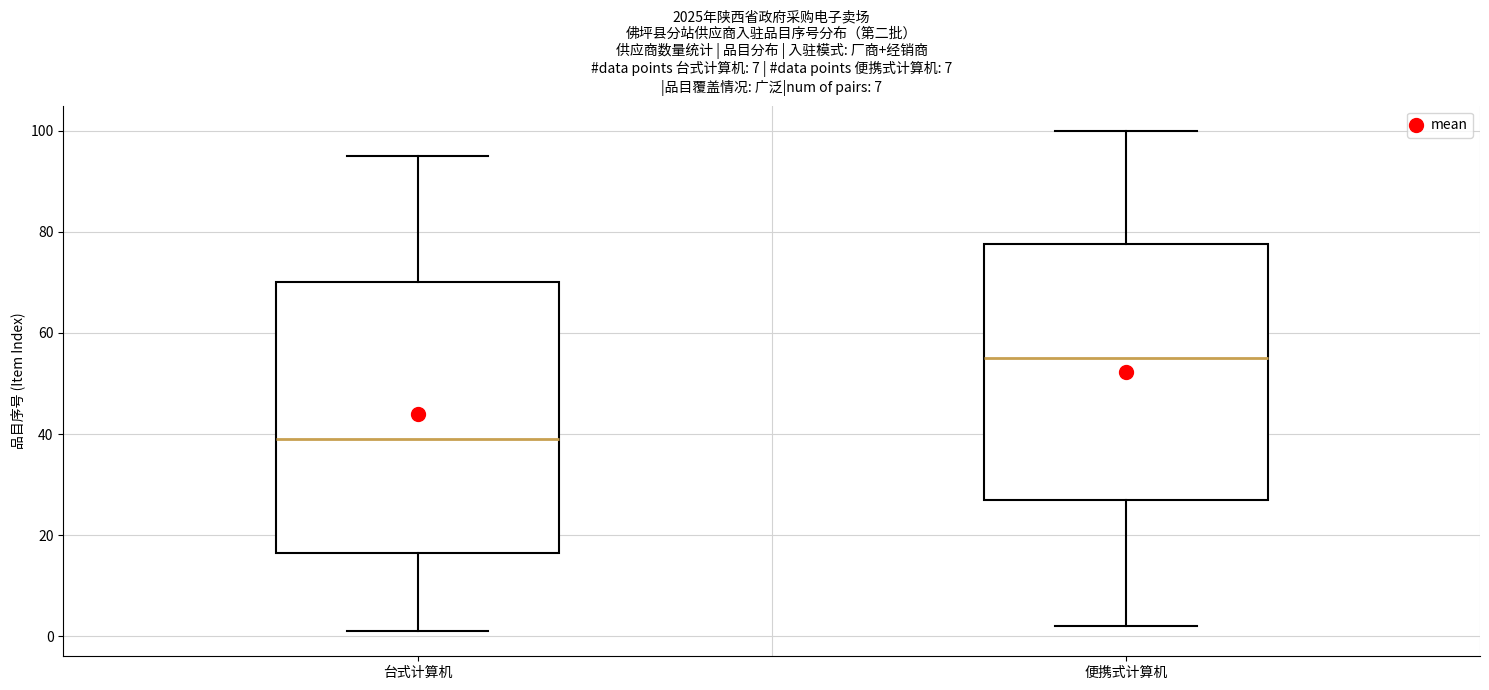

Reading left to right, read every box against the y-axis: the position of its median line, the range the box covers, and the ends of its whiskers. The values are not printed on the chart, so give them approximately, as read against the axis.

台式计算机: median 40, box 16 to 70, whiskers 2 to 96
便携式计算机: median 56, box 28 to 78, whiskers 2 to 100